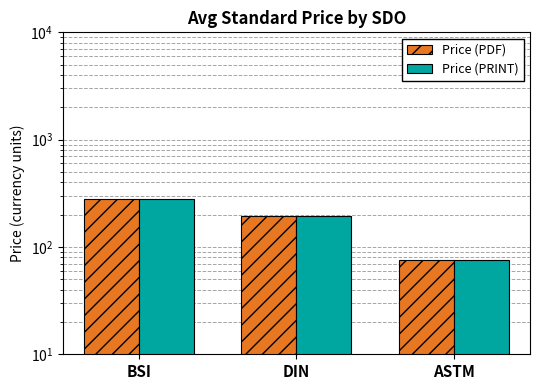

Where is Price (PRINT) nearest to the value 177?

DIN